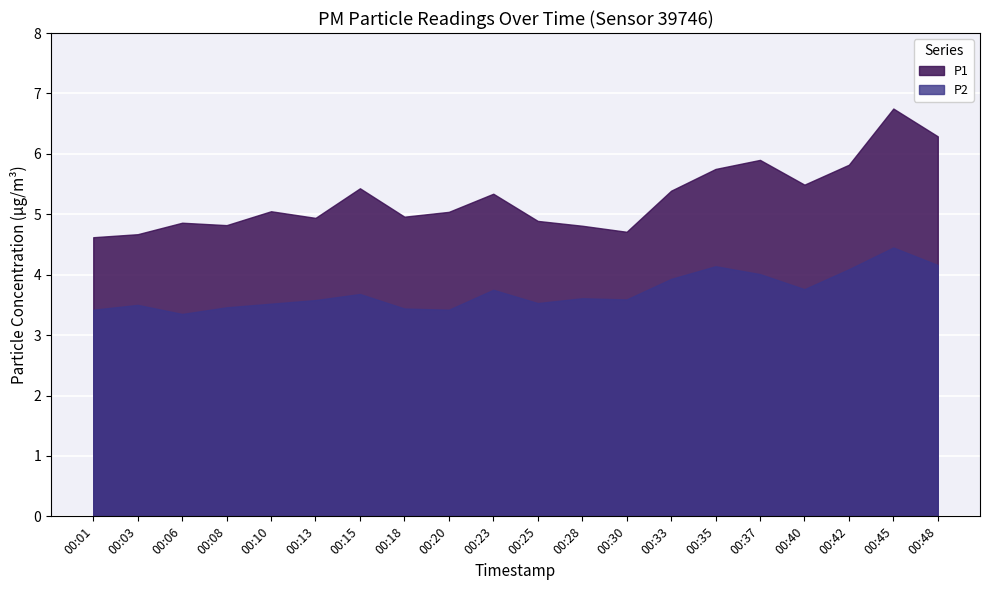

Which series changed the most between 00:01 and 00:25?

P1